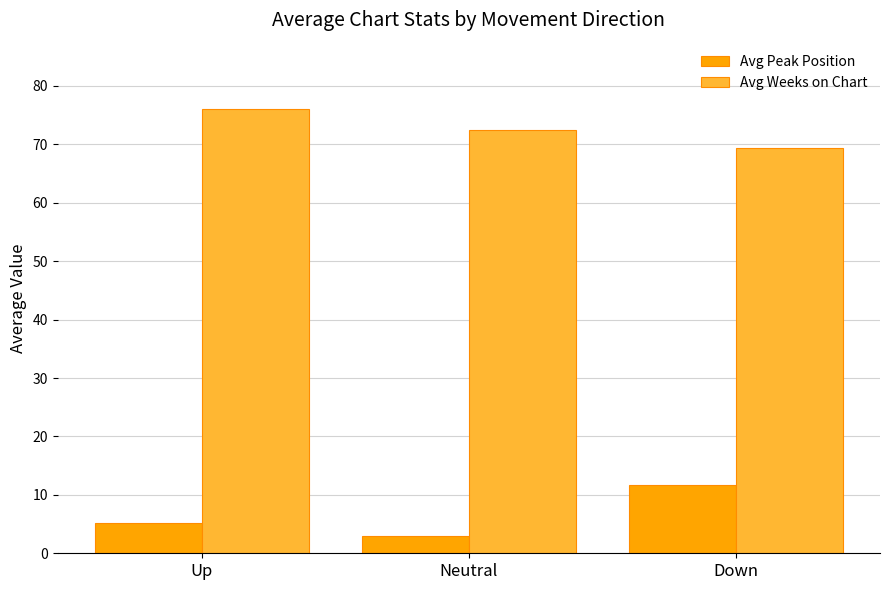

The value of Avg Weeks on Chart at Down is 95.9. True or false?

False